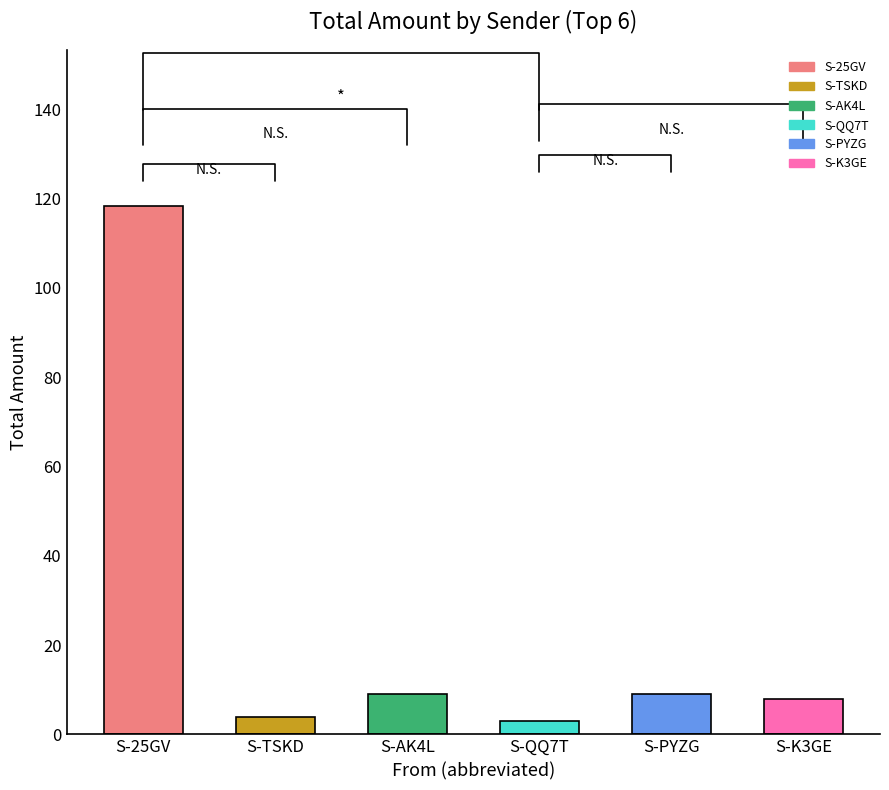

True or false: the data shows 8.0 at S-K3GE.

True